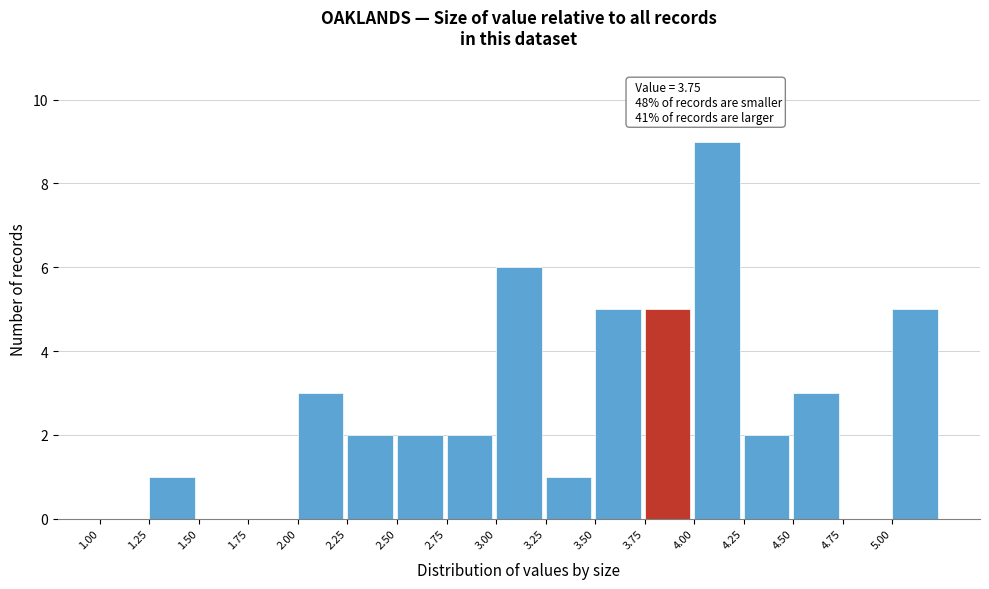

Over which range of the x-axis is the bar tallest?

4.00 to 4.25